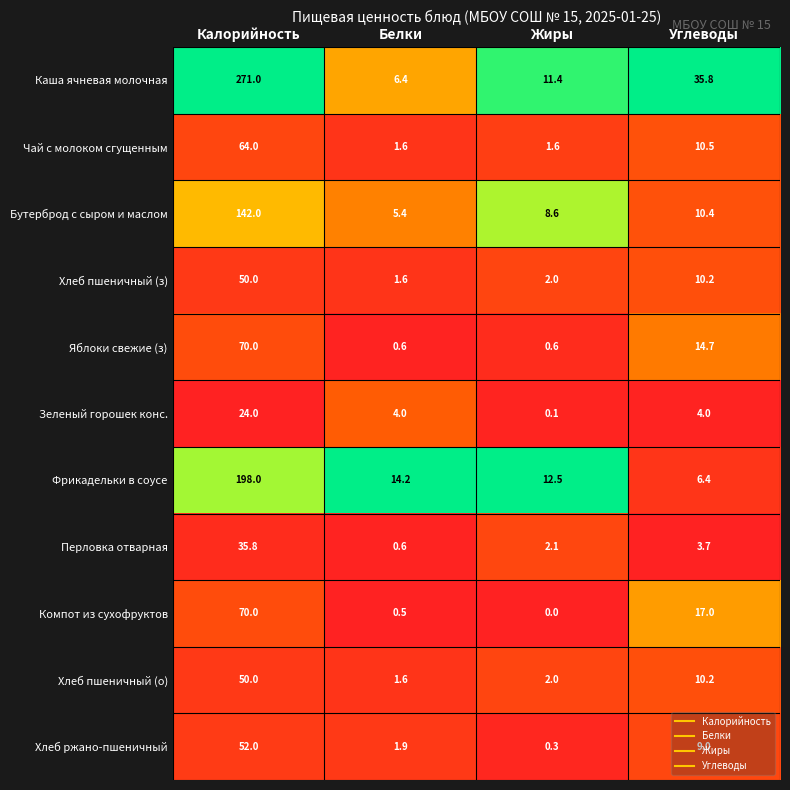

Rank the categories by Фрикадельки в соусе value from highest to lowest.

Калорийность, Белки, Жиры, Углеводы